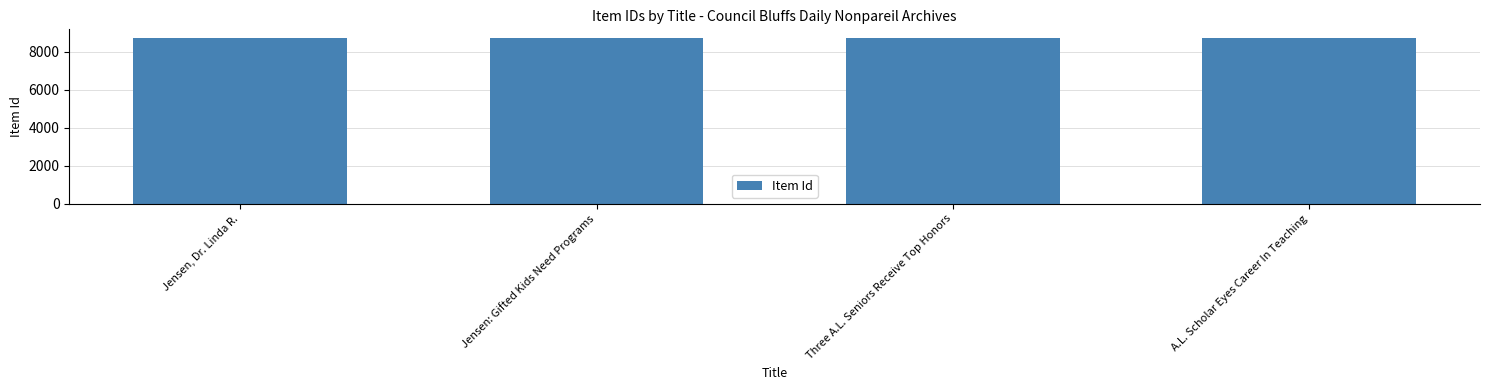

True or false: the data shows 4309 at A.L. Scholar Eyes Career In Teaching.

False